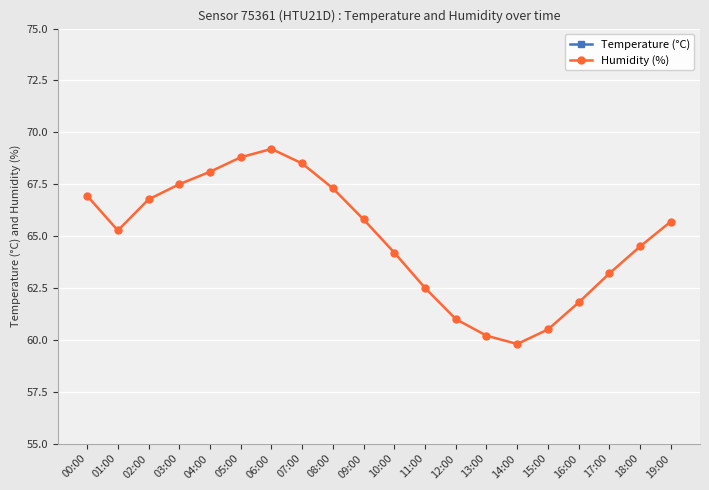

What is the spread (max minus min) of values at 12:00?

39.2